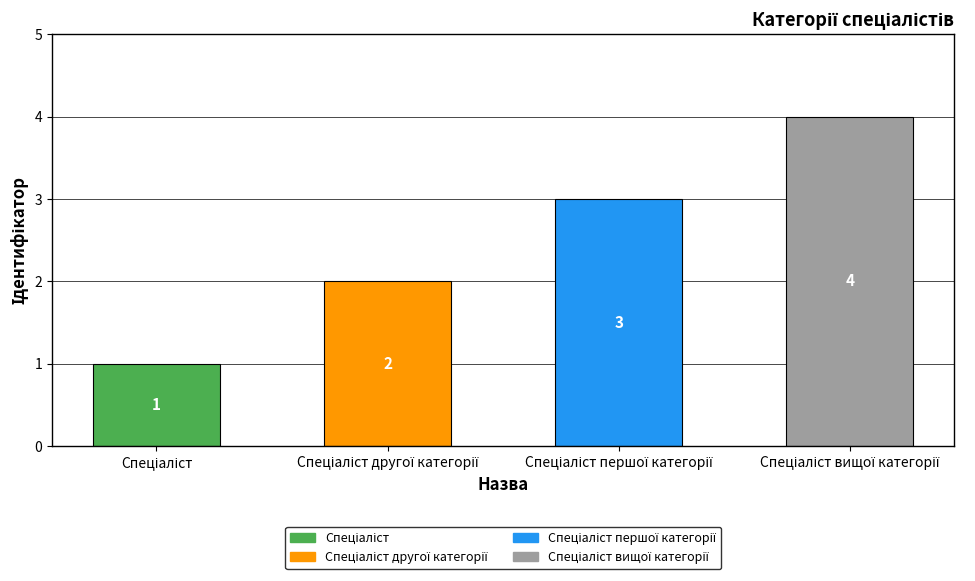

What is the value of the 3rd bar from the left?

3